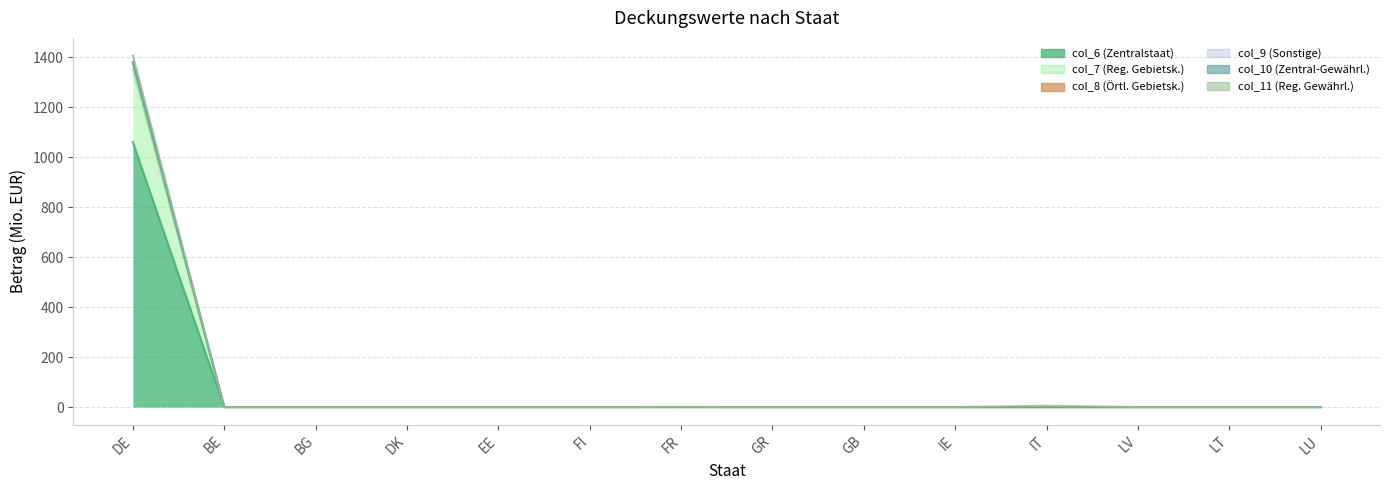

What are all the series names shown in the legend?

col_6 (Zentralstaat), col_7 (Reg. Gebietsk.), col_8 (Örtl. Gebietsk.), col_9 (Sonstige), col_10 (Zentral-Gewährl.), col_11 (Reg. Gewährl.)